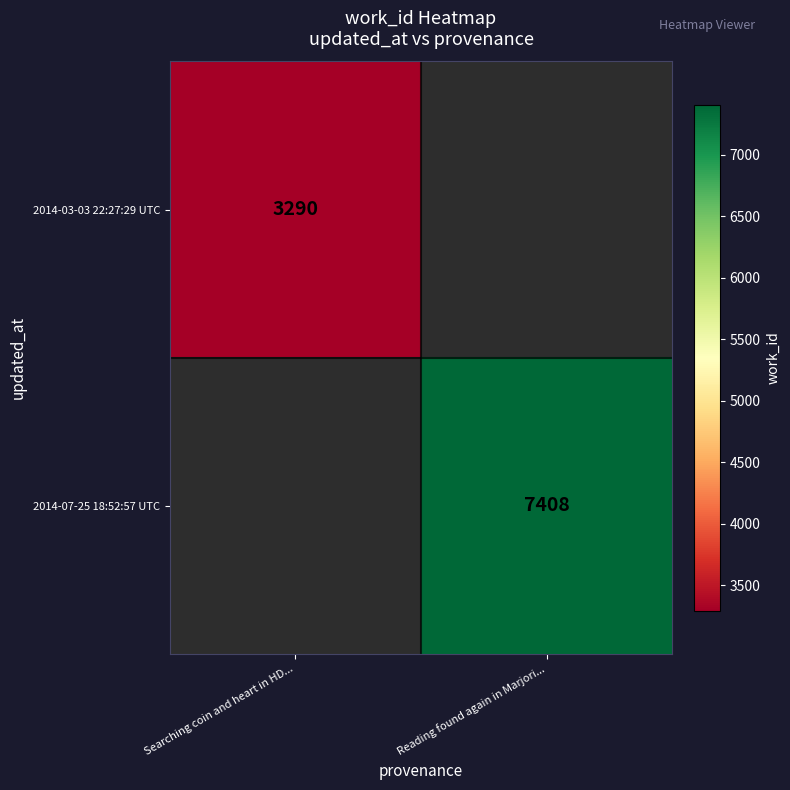

The value of 2014-07-25 18:52:57 UTC at Reading found again in Marjori... is 7408. True or false?

True